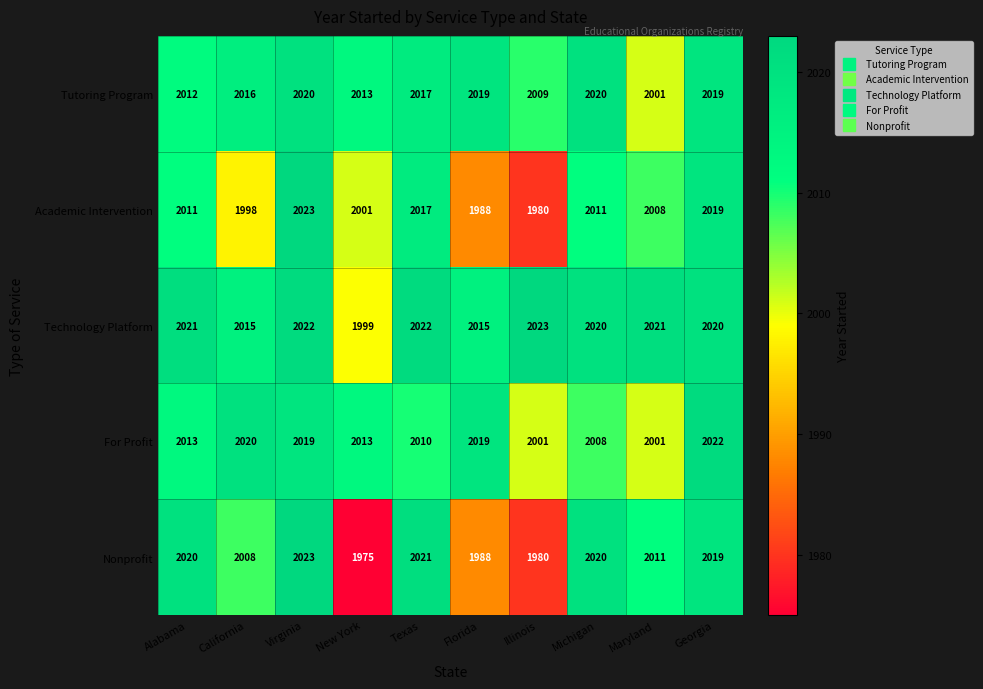

What is the difference between the Academic Intervention values at Texas and Maryland?

9